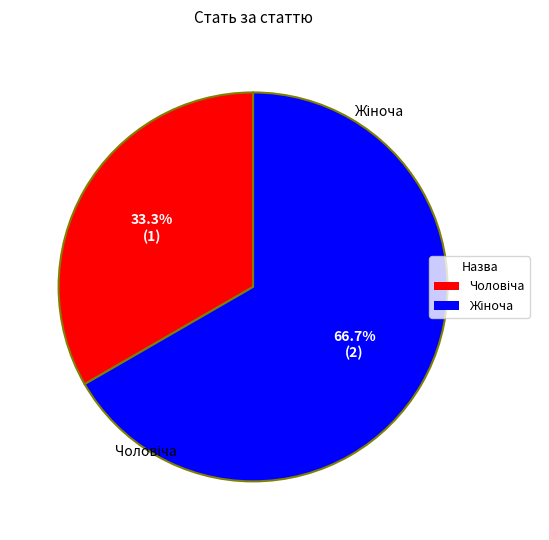

Which slice represents more than half of the pie?

Жіноча